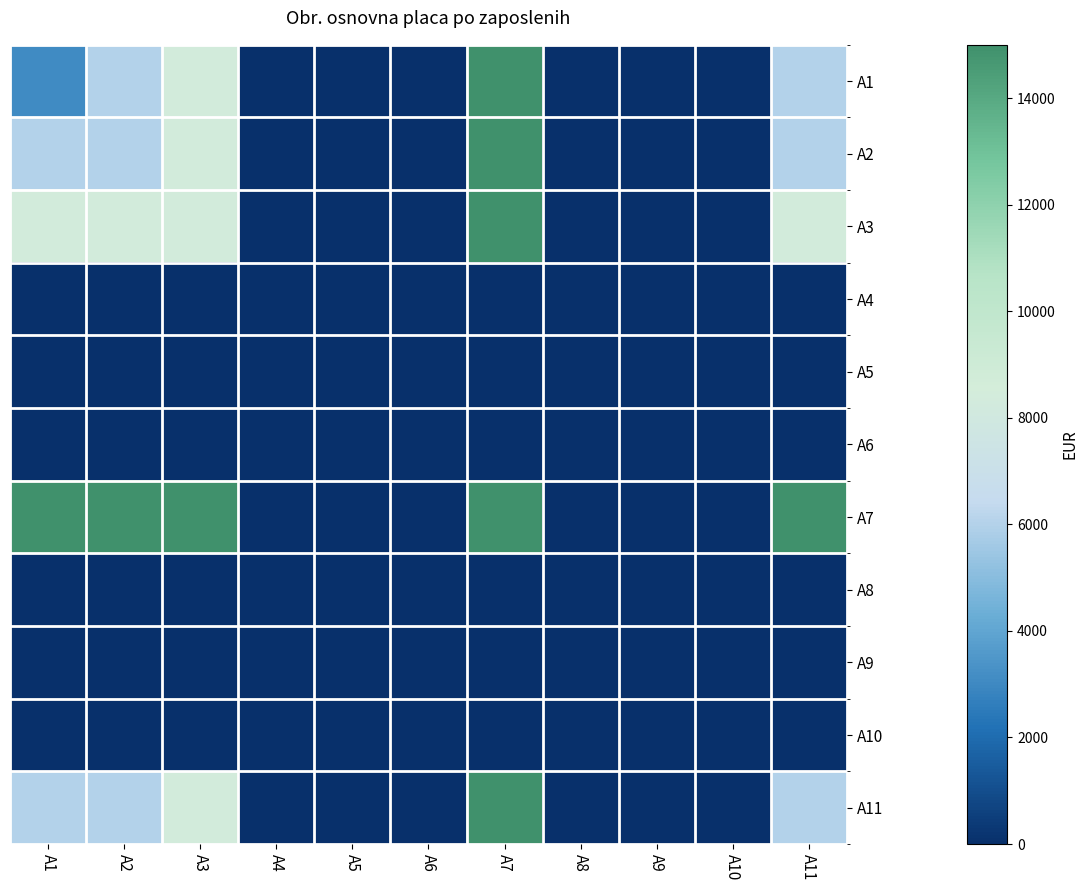

At which category is the sum across all series the highest?

A7